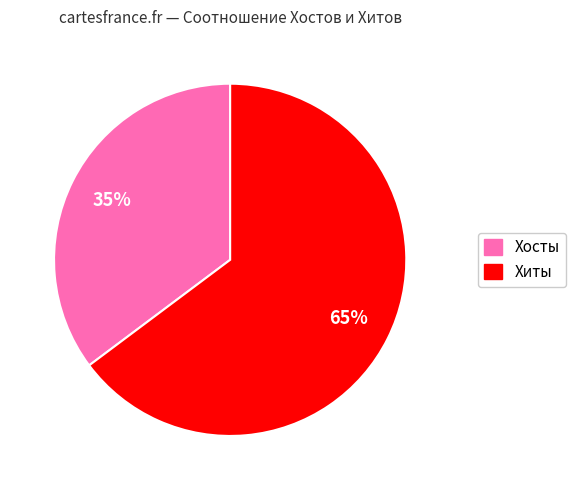

Which slice is the largest?

Хиты